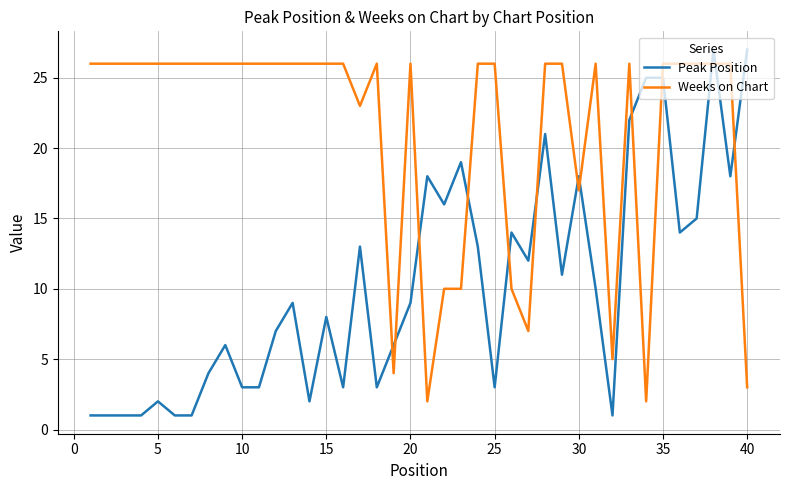

Rank the series by their average value, from lowest to highest.

Peak Position, Weeks on Chart